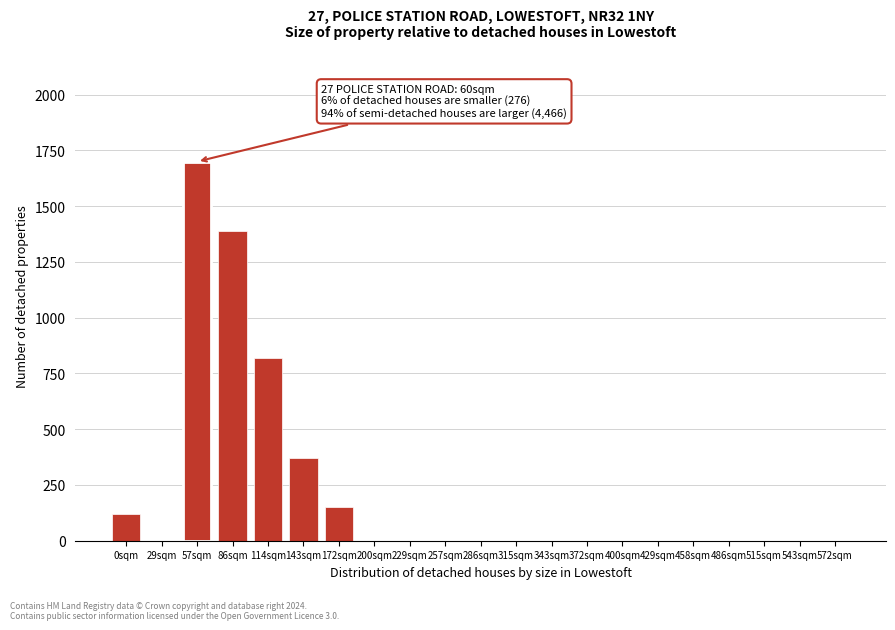

Reading right to left, list all the values displayed in this chart.

572sqm=0	543sqm=0	515sqm=0	486sqm=0	458sqm=0	429sqm=0	400sqm=0	372sqm=0	343sqm=0	315sqm=0	286sqm=0	257sqm=0	229sqm=0	200sqm=0	172sqm=150	143sqm=370	114sqm=820	86sqm=1390	57sqm=1700	29sqm=0	0sqm=120